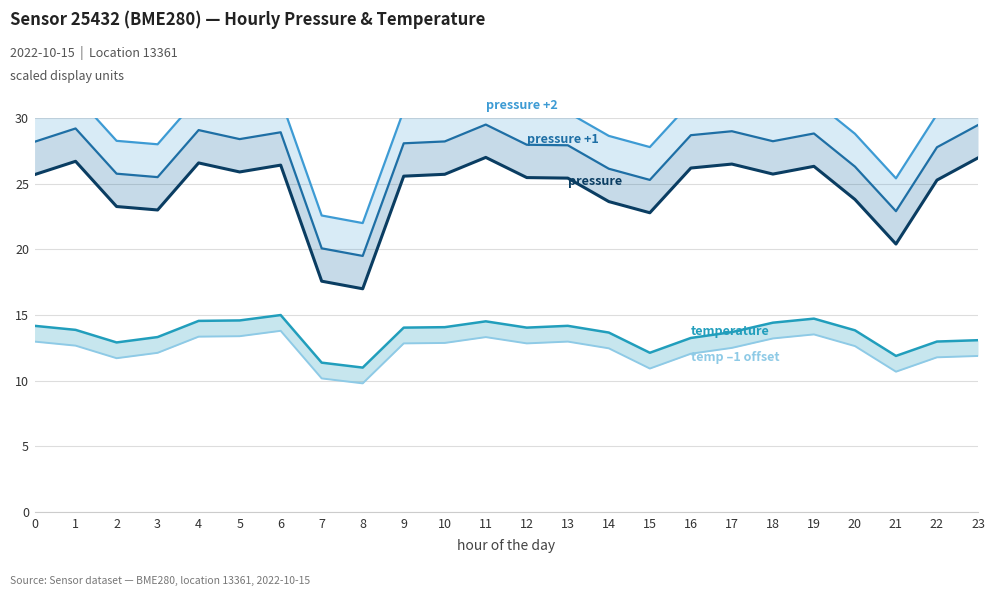

What is the difference between the highest and lowest values at 9?

17.7